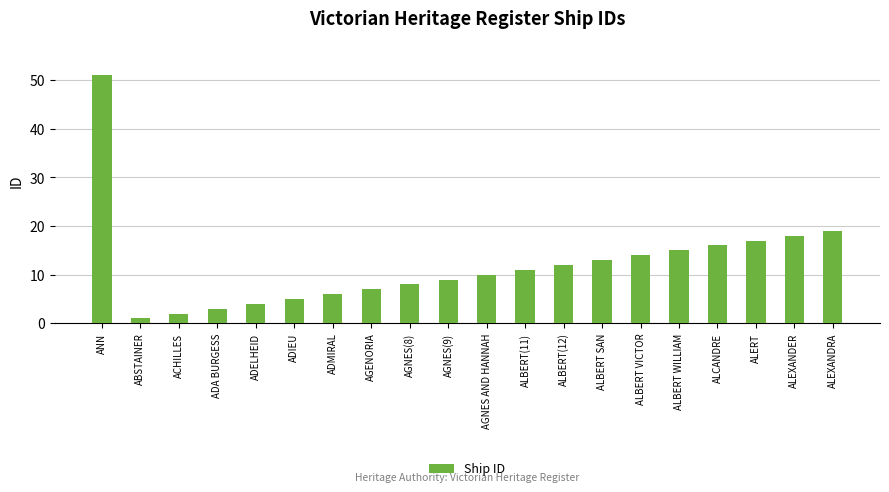

What is the difference between the values at ALBERT VICTOR and ALBERT WILLIAM?

1